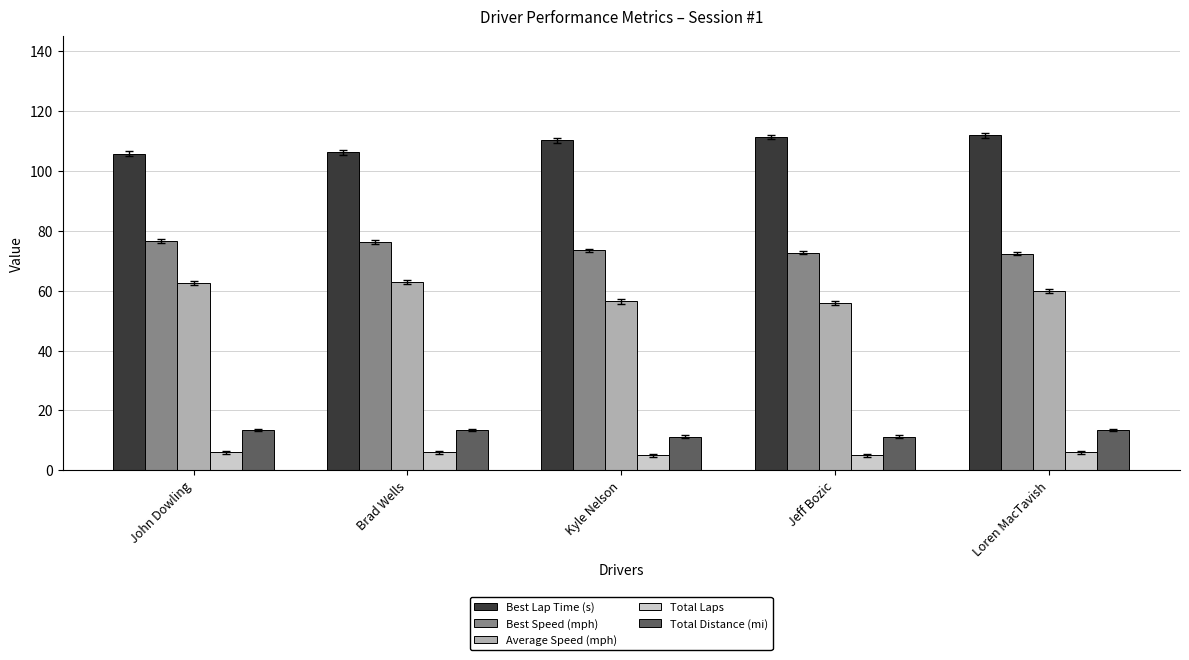

What value does the Total Distance (mi) series have at Loren MacTavish?

13.5